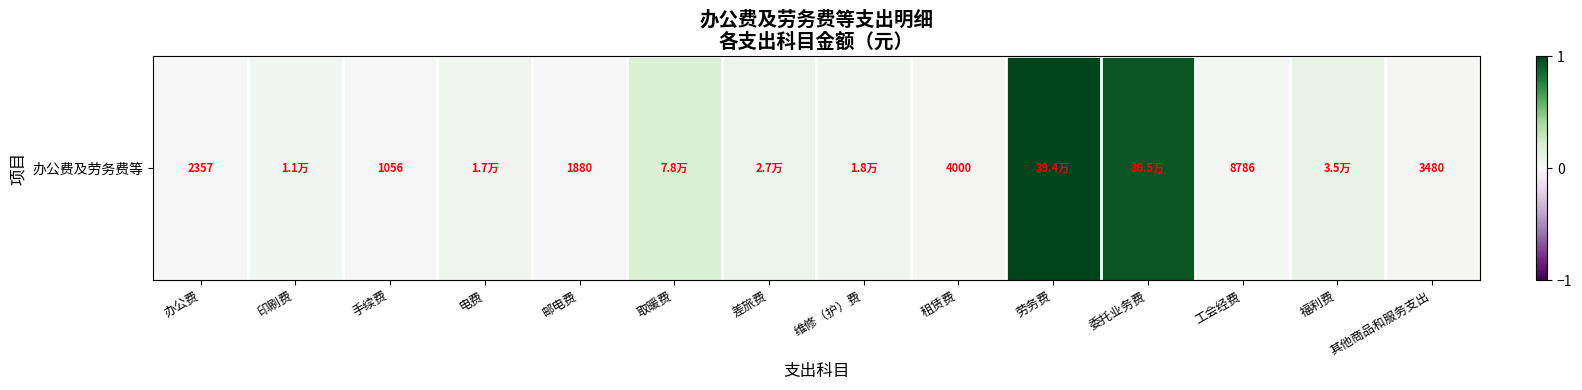

Is it true that the value at 劳务费 is 1.0?

True